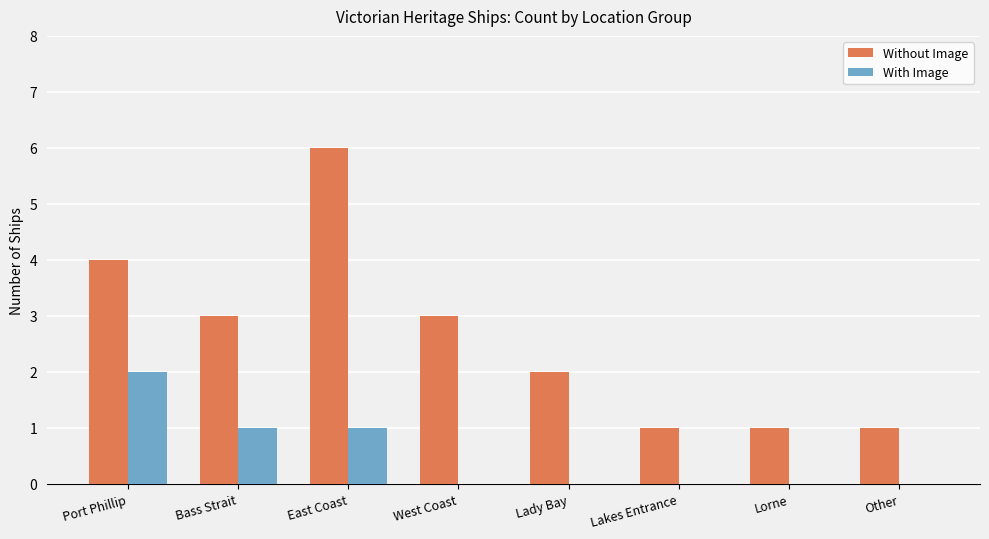

What is the total value across all series at Other?

1